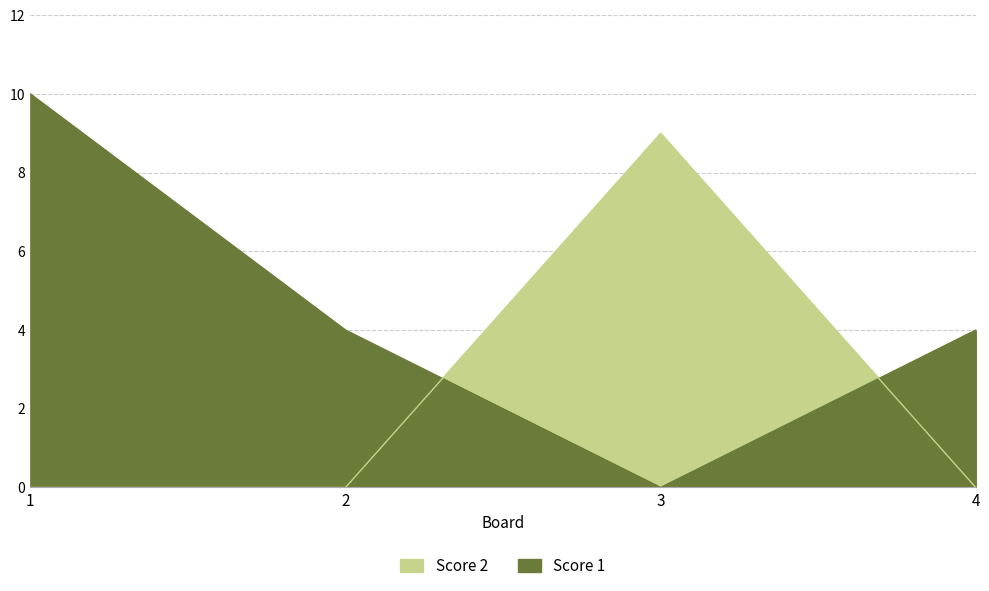

Where is Score 2 nearest to the value 4?

1